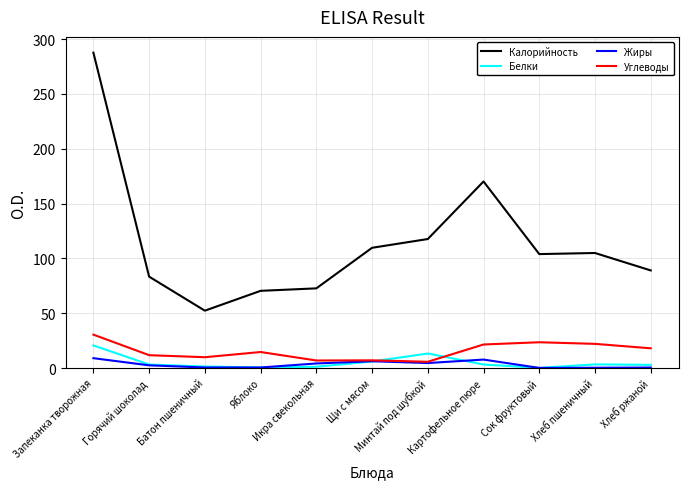

What is the minimum value shown in the chart?

0.2